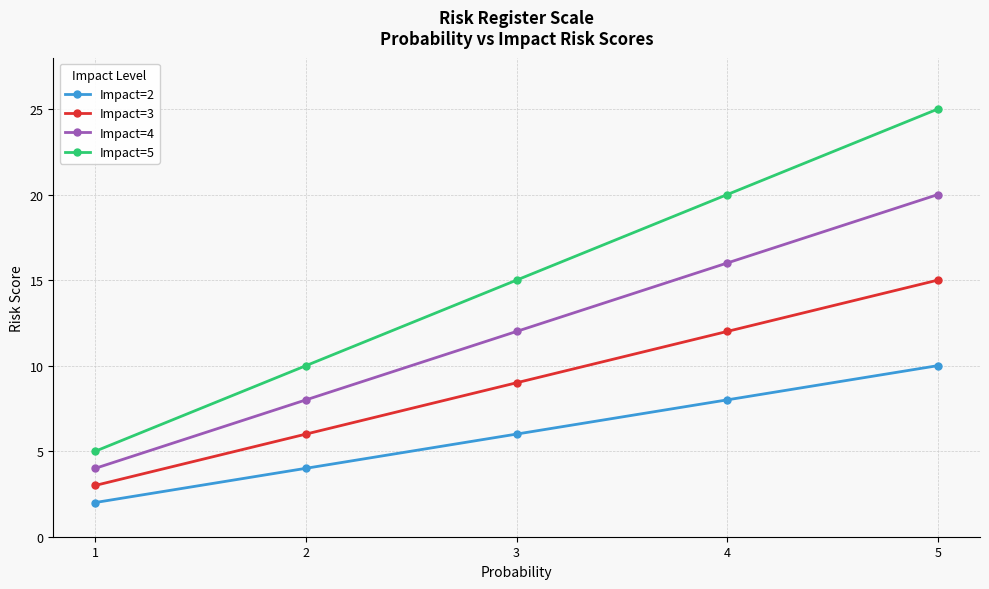

Which series has the largest total across all categories?

Impact=5